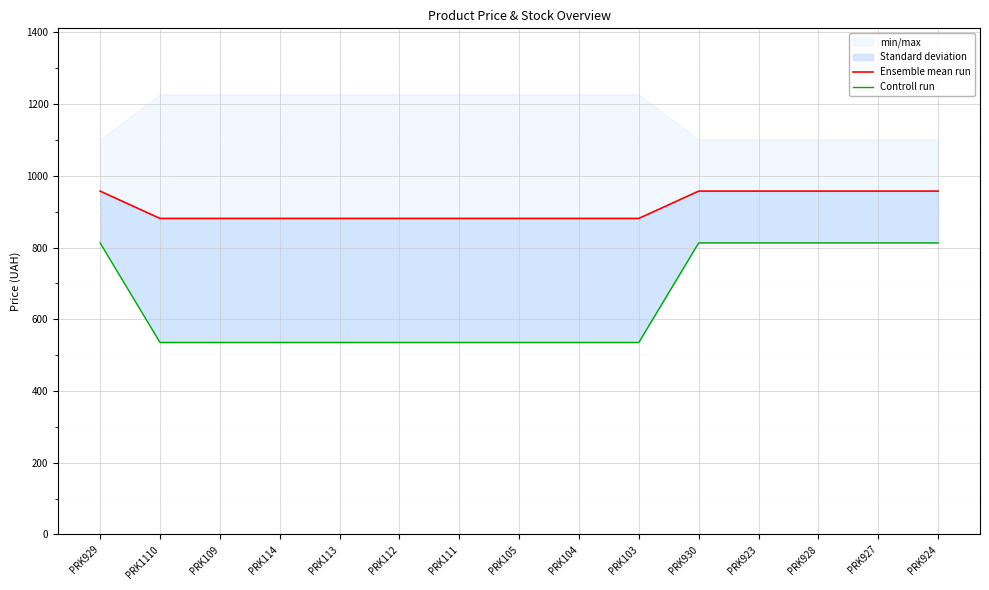

List the series in order of their overall mean, highest first.

Ensemble mean run, Controll run